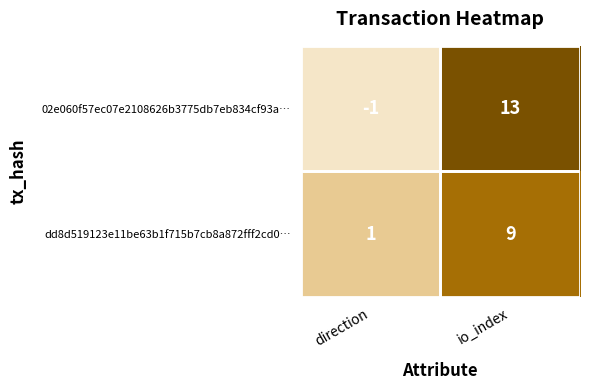

Which series has the widest spread of values?

02e060f57ec07e2108626b3775db7eb834cf93a…